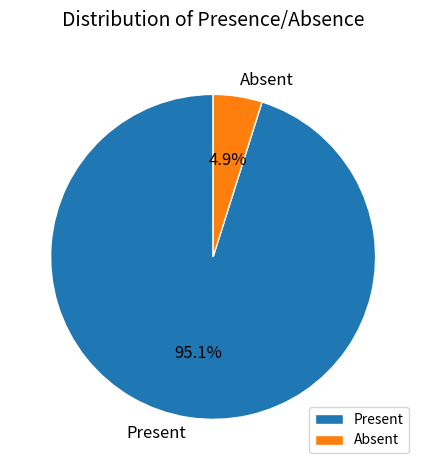

To the nearest percent, what is the combined percentage of Absent and Present?

100%